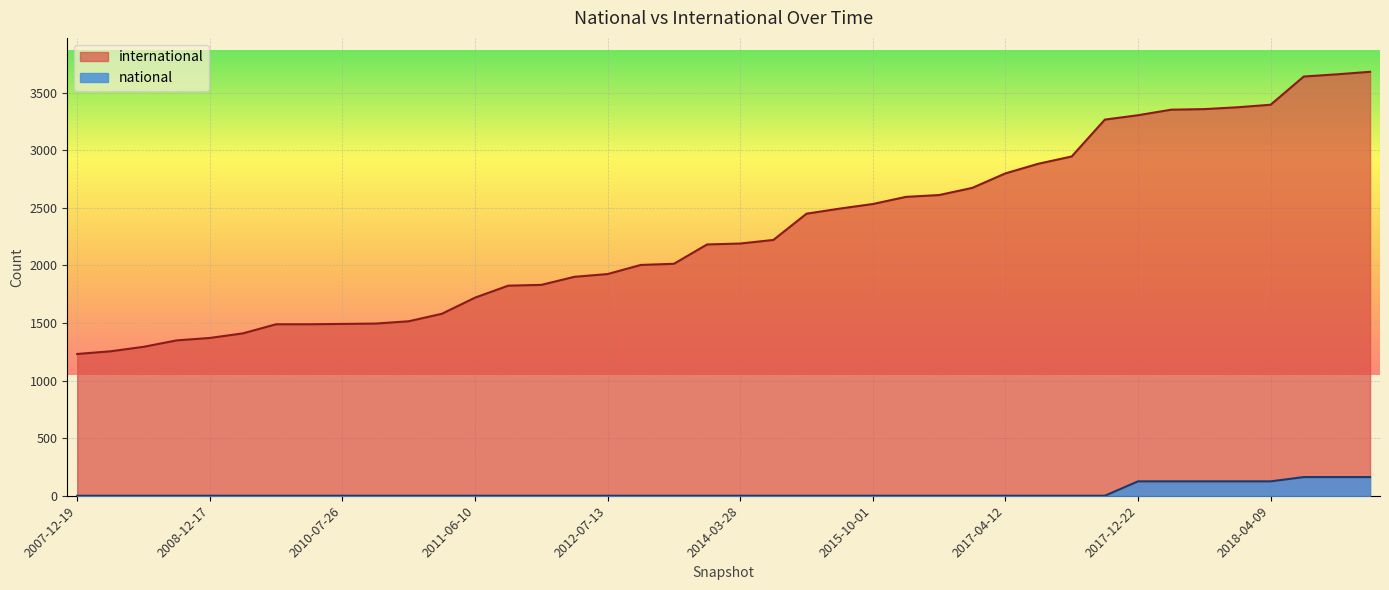

What position from the left is 2018-09-28?

35